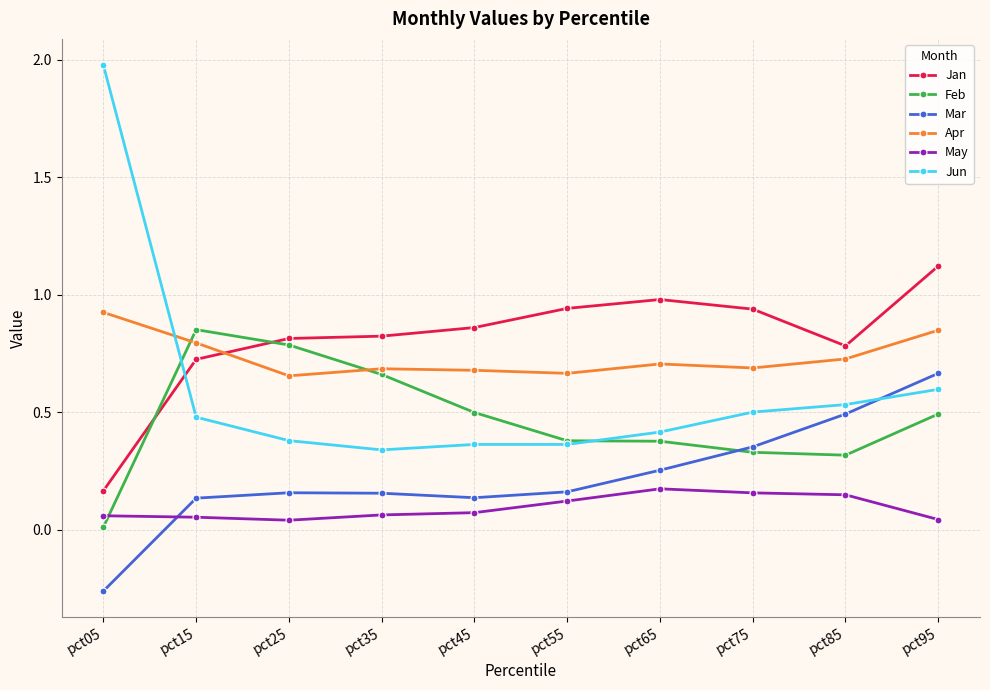

True or false: May and Jun intersect in this chart.

False